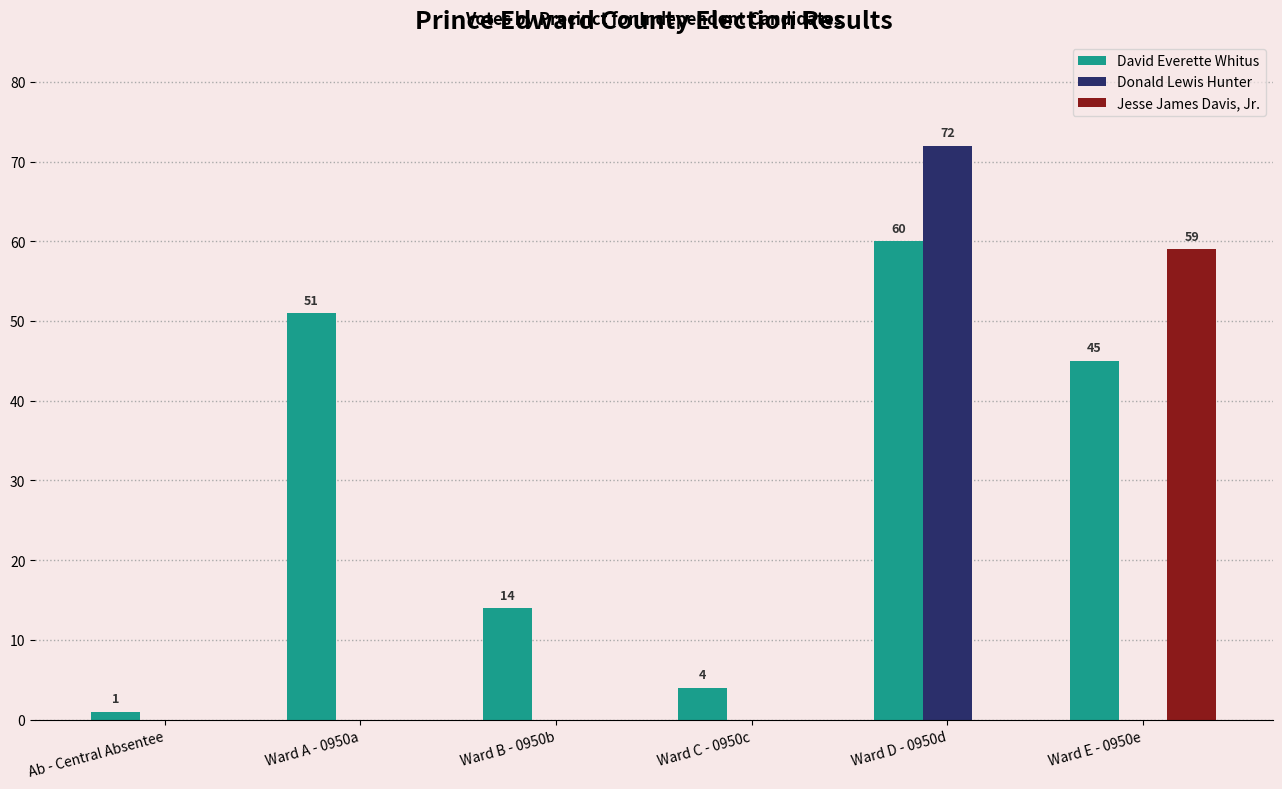

What is the sum of all David Everette Whitus values?

175